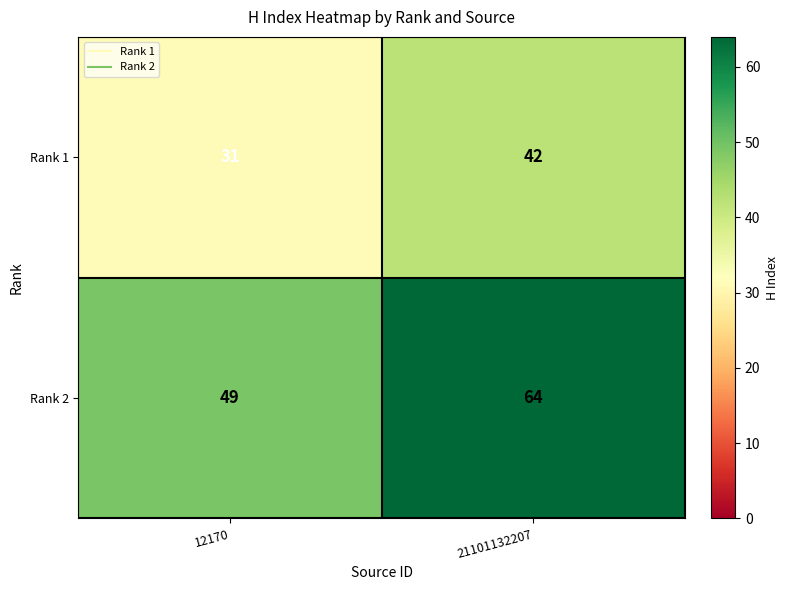

At which category is the sum across all series the highest?

21101132207